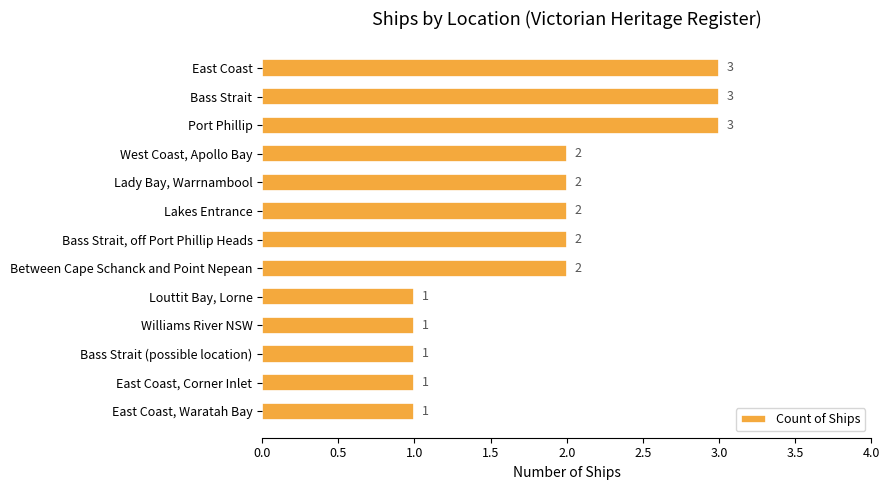

Reading top to bottom, list all the values displayed in this chart.

3	3	3	2	2	2	2	2	1	1	1	1	1